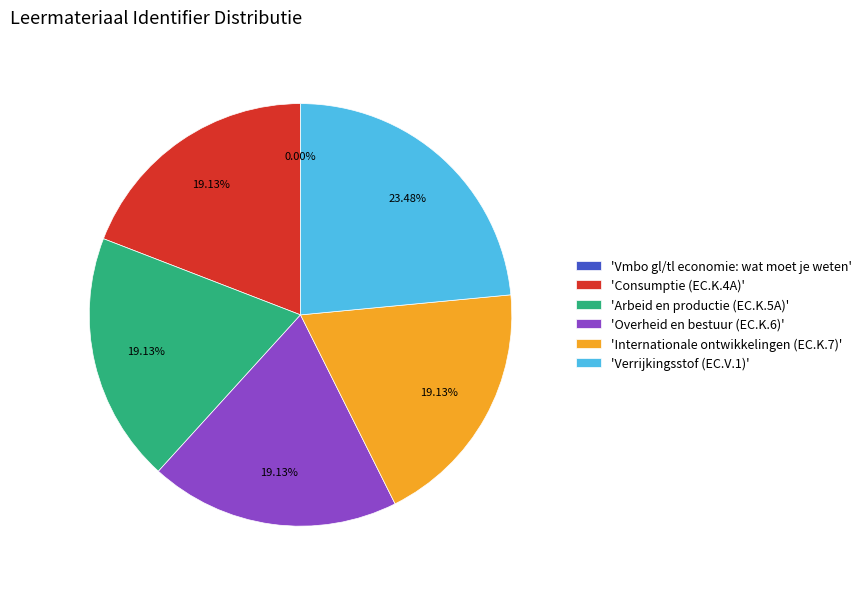

Between 'Verrijkingsstof (EC.V.1)' and 'Internationale ontwikkelingen (EC.K.7)', which is larger?

'Verrijkingsstof (EC.V.1)'